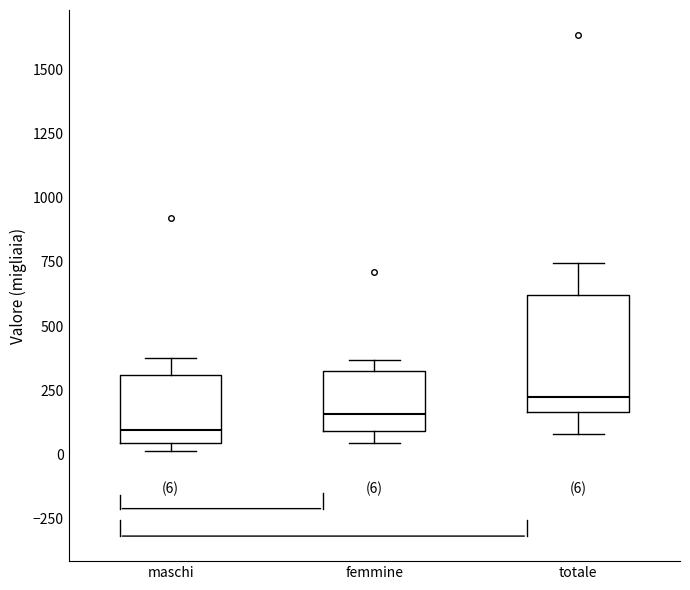

Comparing the boxes themselves (not the whiskers), which one is the tallest?

totale